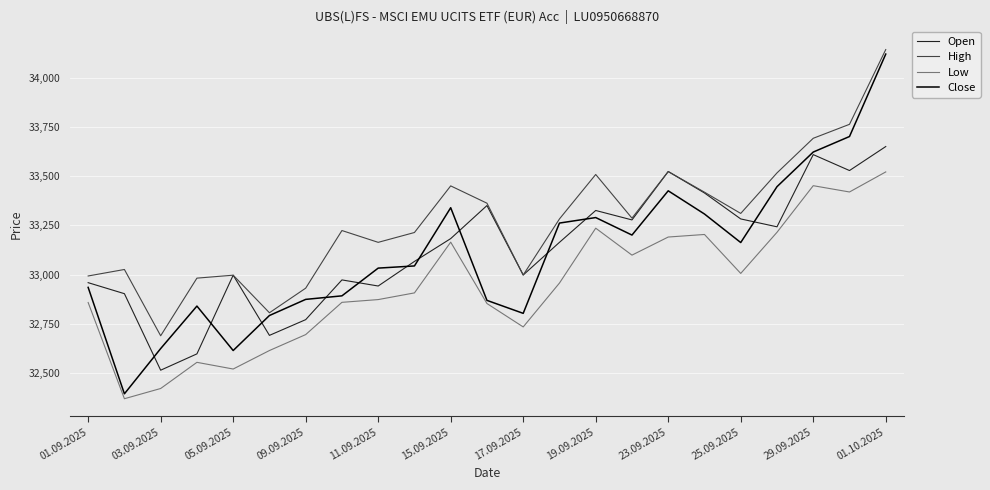

True or false: Low and High cross at least once.

False